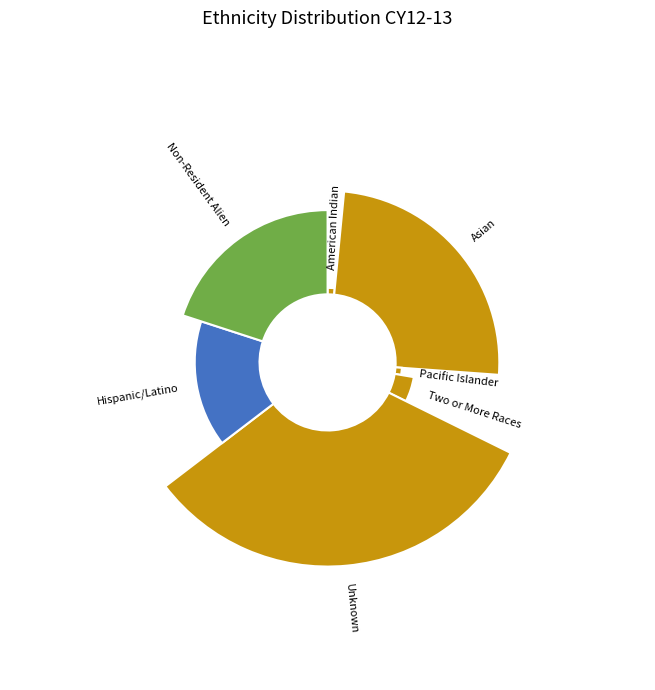

What percentage do Unknown and Asian together represent?

56.9%